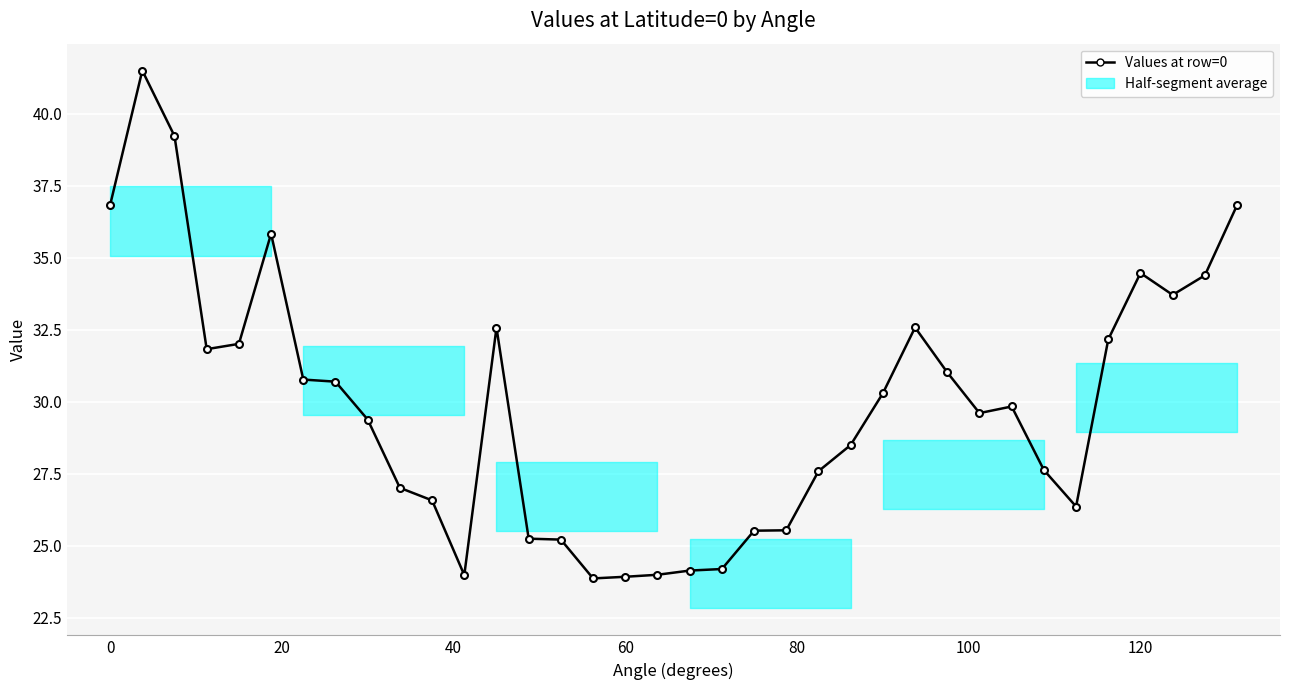

True or false: the data has more than 2 interior local peaks.

True